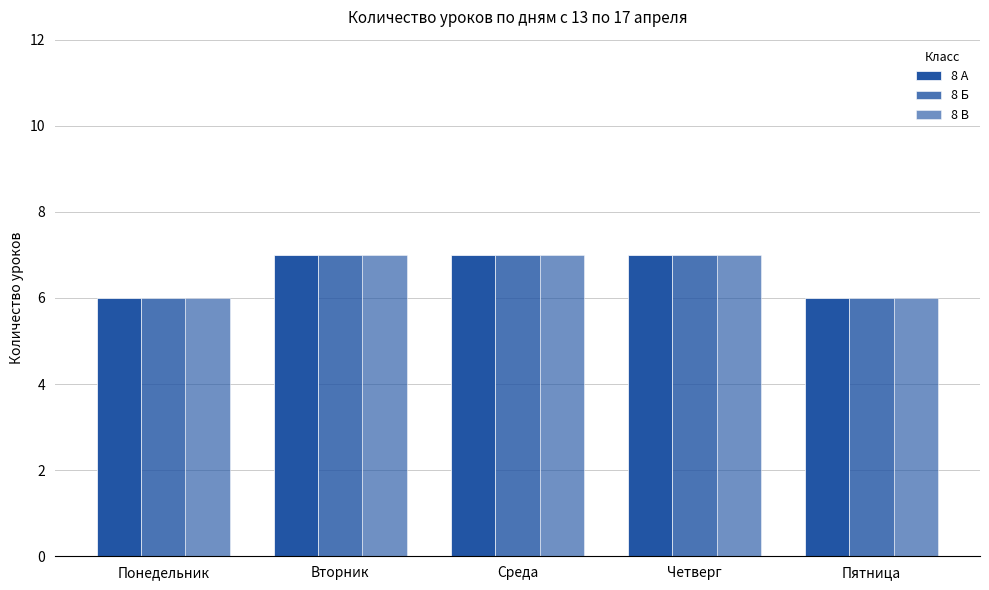

At how many categories does at least one series exceed 6?

3